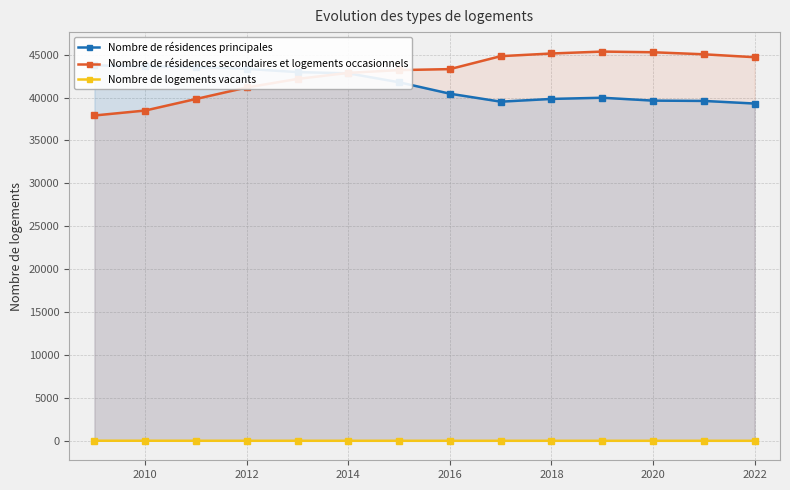

Count the number of data series in this chart.

3